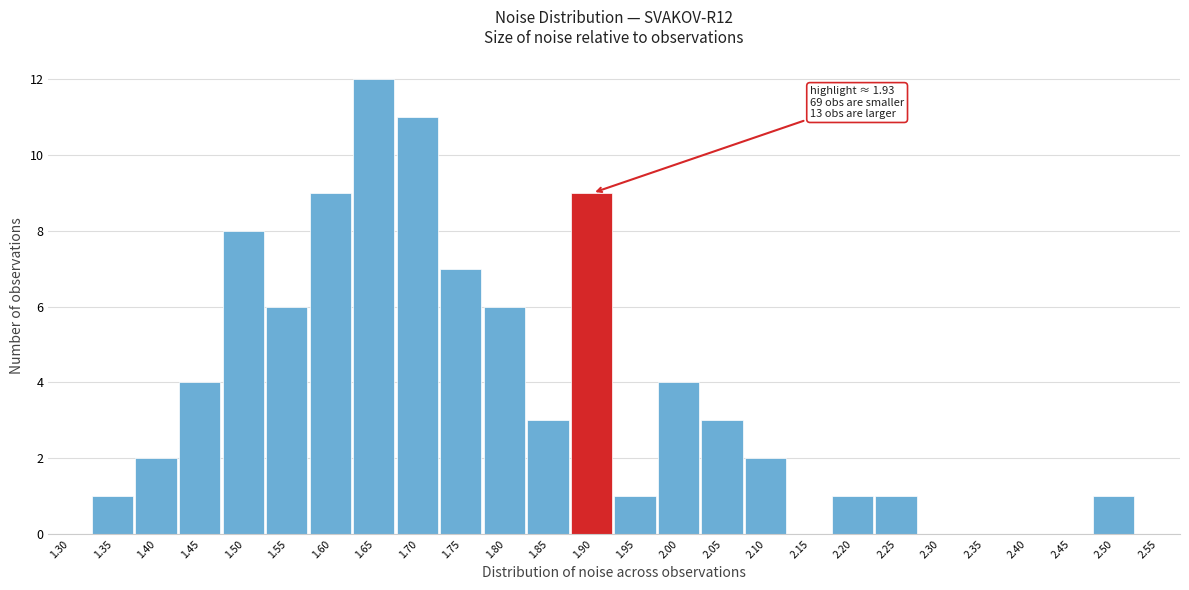

Reading right to left, transcribe all the data shown in this chart.

2.55=0	2.50=1	2.45=0	2.40=0	2.35=0	2.30=0	2.25=1	2.20=1	2.15=0	2.10=2	2.05=3	2.00=4	1.95=1	1.90=9	1.85=3	1.80=6	1.75=7	1.70=11	1.65=12	1.60=9	1.55=6	1.50=8	1.45=4	1.40=2	1.35=1	1.30=0